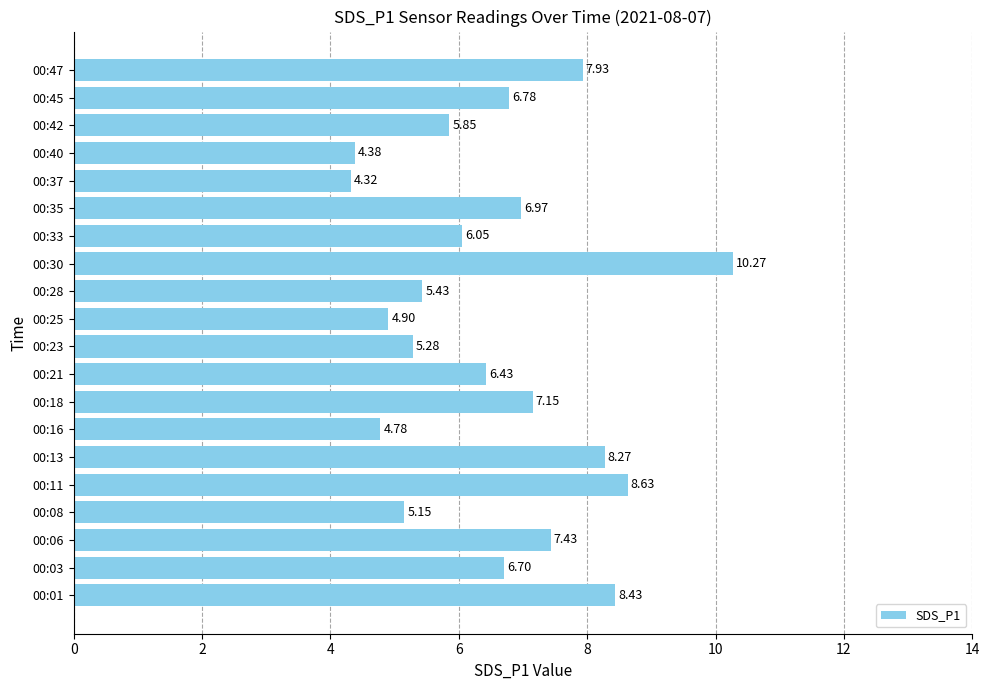

What is the sum of the values at 00:23 and 00:18?

12.4